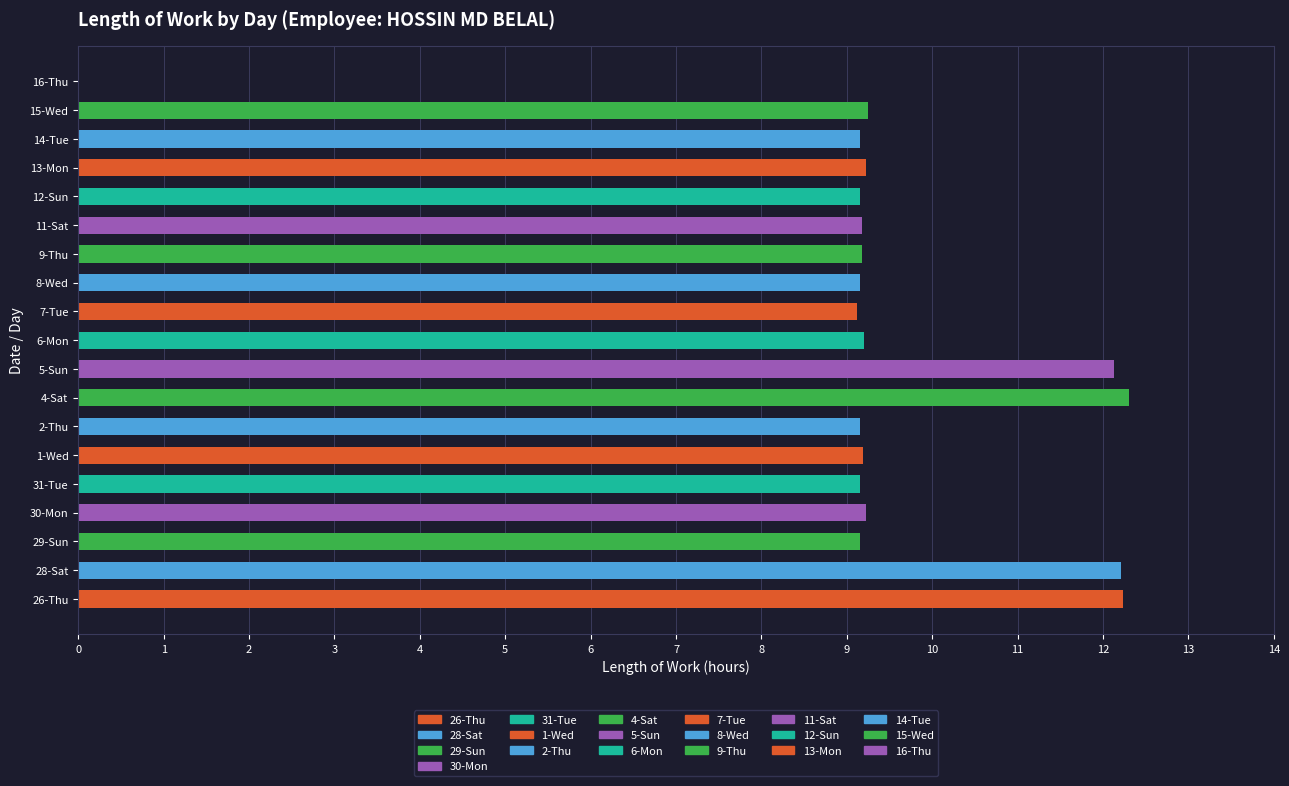

The value at 11-Sat is 9.2. True or false?

True